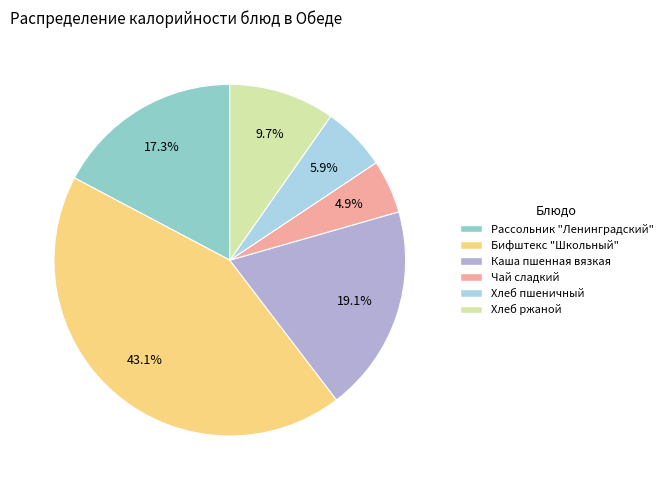

How many slices are in this pie chart?

6